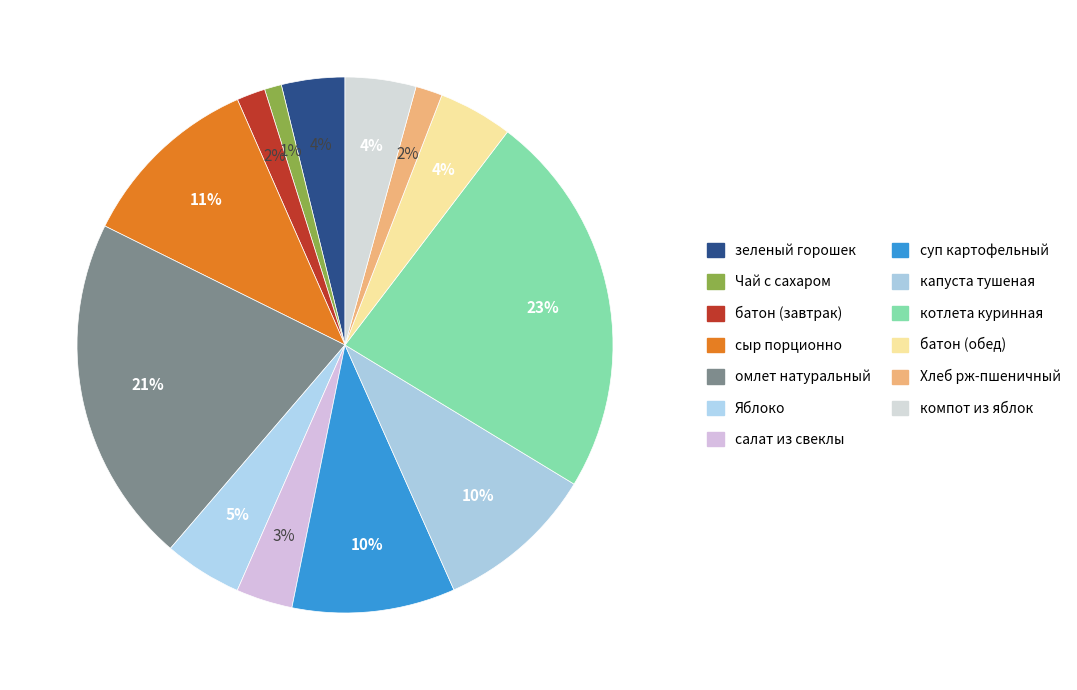

Which slice is the smallest?

Чай с сахаром